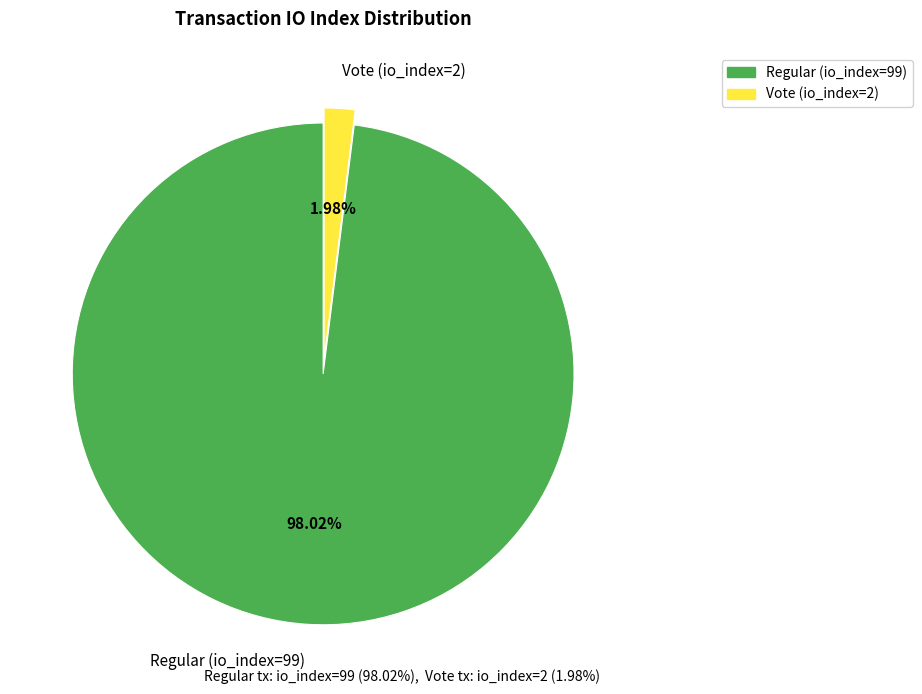

Which has a higher value, Regular (io_index=99) or Vote (io_index=2)?

Regular (io_index=99)